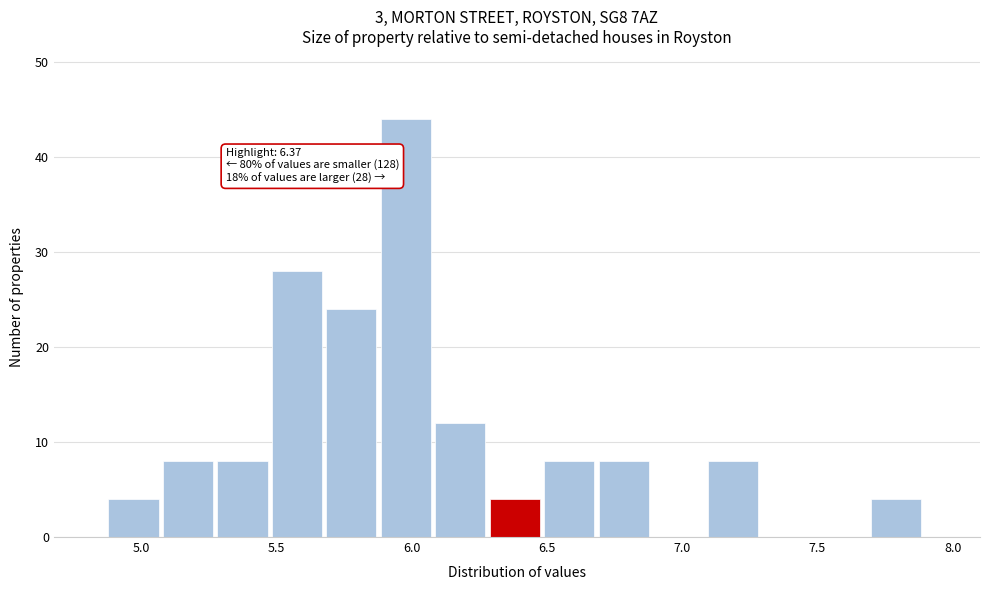

Over which range of the x-axis is the bar tallest?

5.9 to 6.1